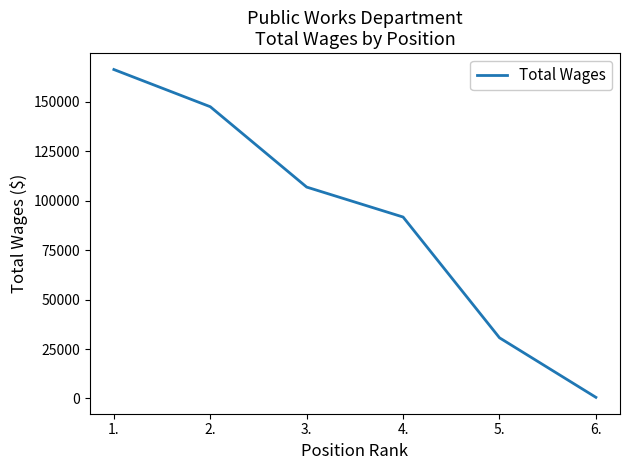

How many lines are shown in the chart?

1